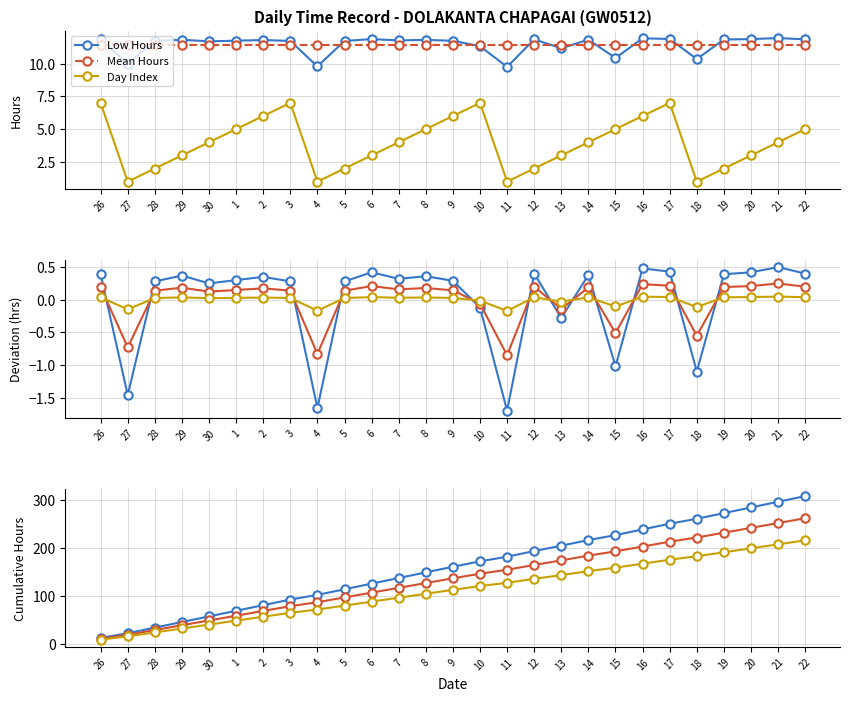

True or false: Day Index and Low Hours intersect in this chart.

False